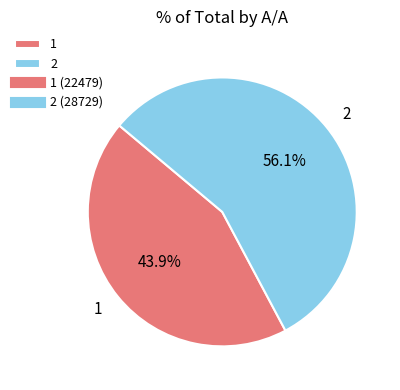

The 2 slice represents 62% of the pie. True or false?

False